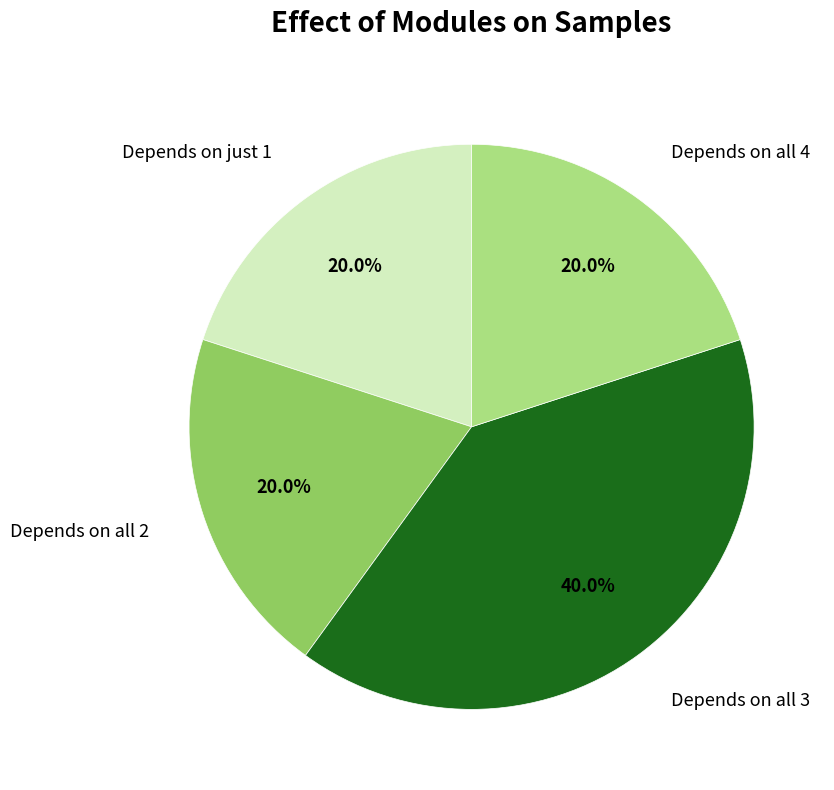

Is there any slice that represents more than half of the pie?

No